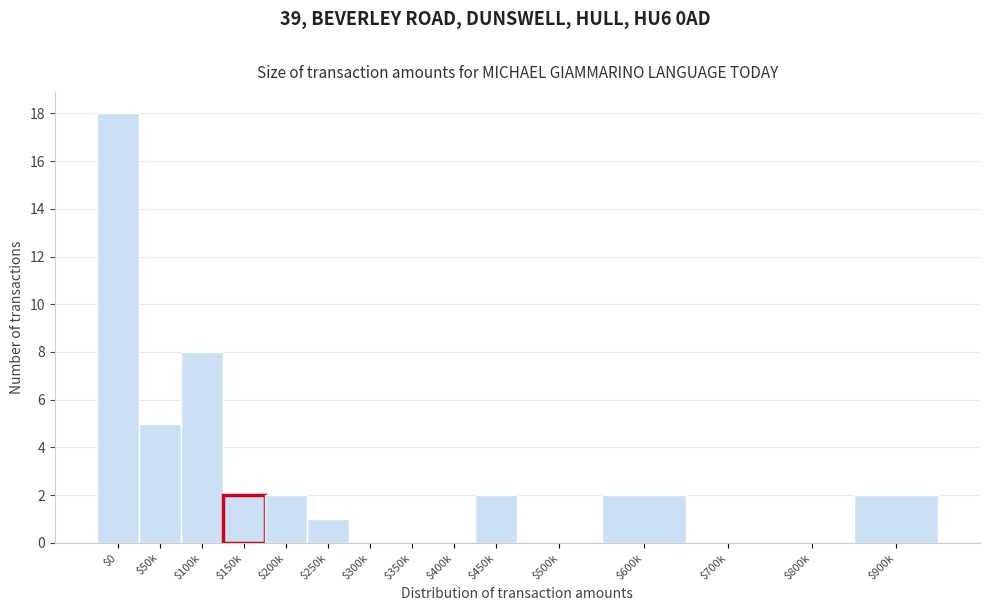

At which label is the value closest to 9?

$100k